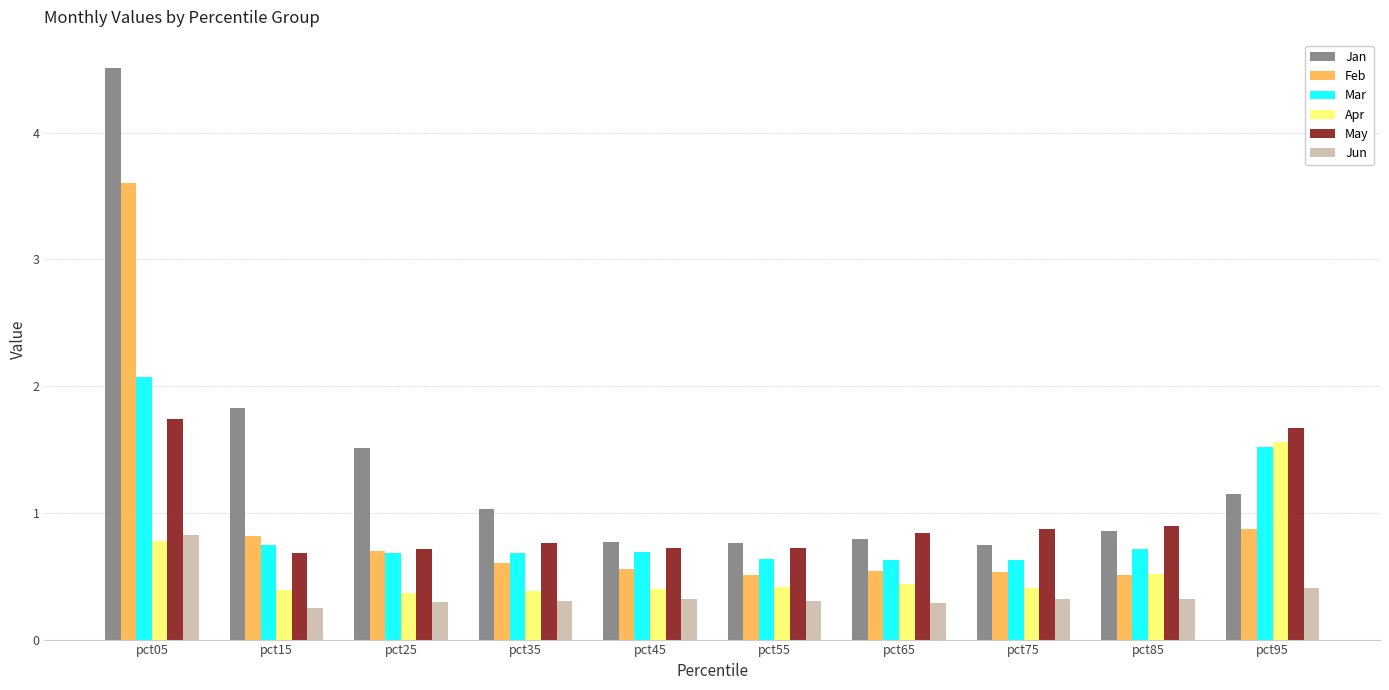

Rank the series by their maximum value, from highest to lowest.

Jan, Feb, Mar, May, Apr, Jun